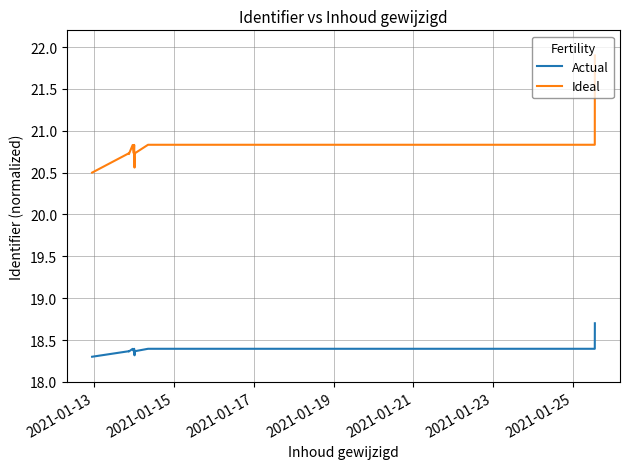

Which has a higher value, 2021-01-13 or 2021-01-25?

2021-01-25